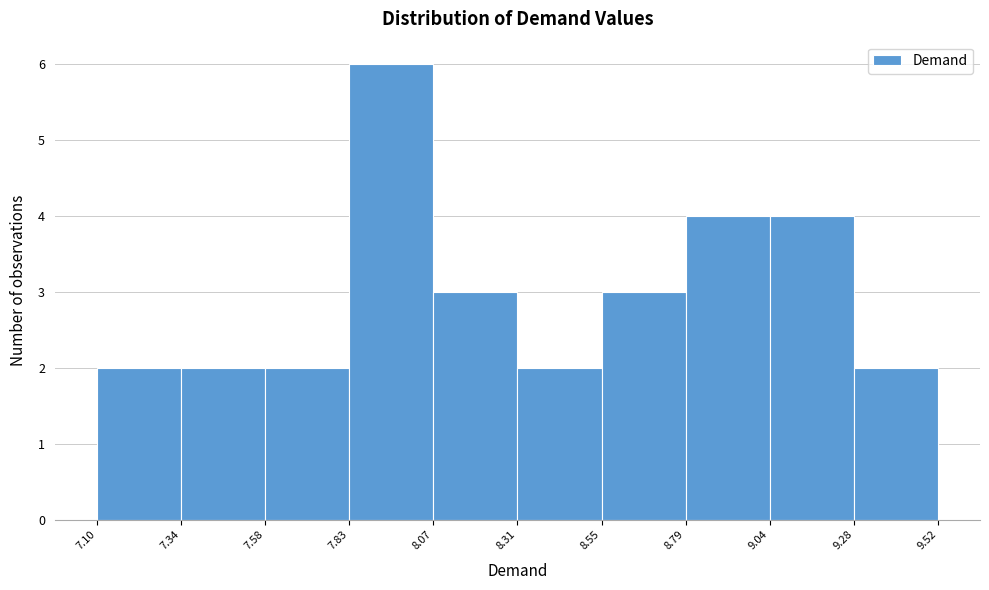

Reading left to right, list every bar in this chart as the range it spans on the x-axis followed by its height. The values are not printed on the chart, so give them approximately, as read against the axis.

7.10 to 7.34: 2
7.34 to 7.58: 2
7.58 to 7.83: 2
7.83 to 8.07: 6
8.07 to 8.31: 3
8.31 to 8.55: 2
8.55 to 8.79: 3
8.79 to 9.04: 4
9.04 to 9.28: 4
9.28 to 9.52: 2